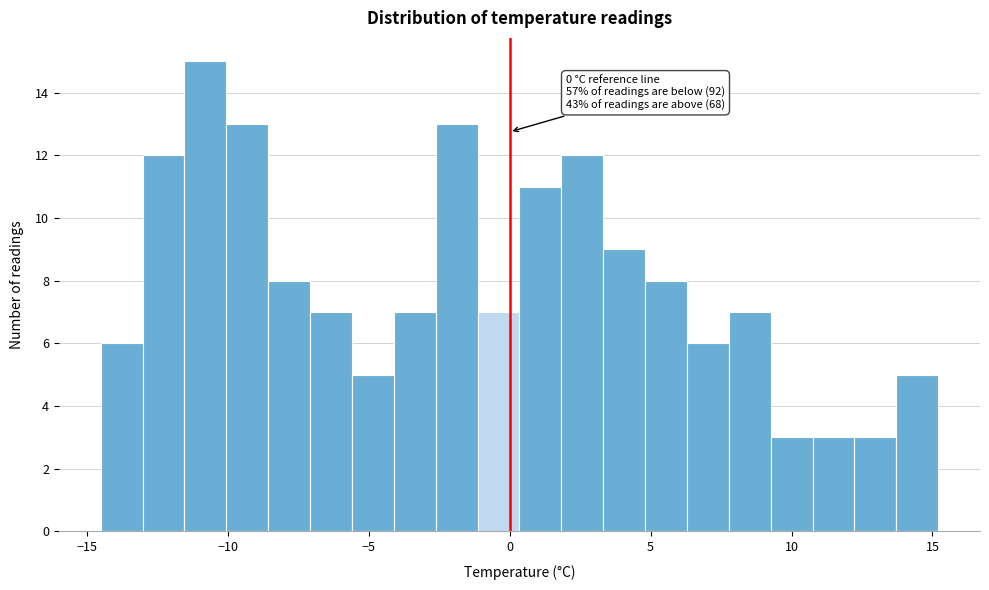

Read against the x-axis, roughly where is the centre of the tallest bar?

-11.0